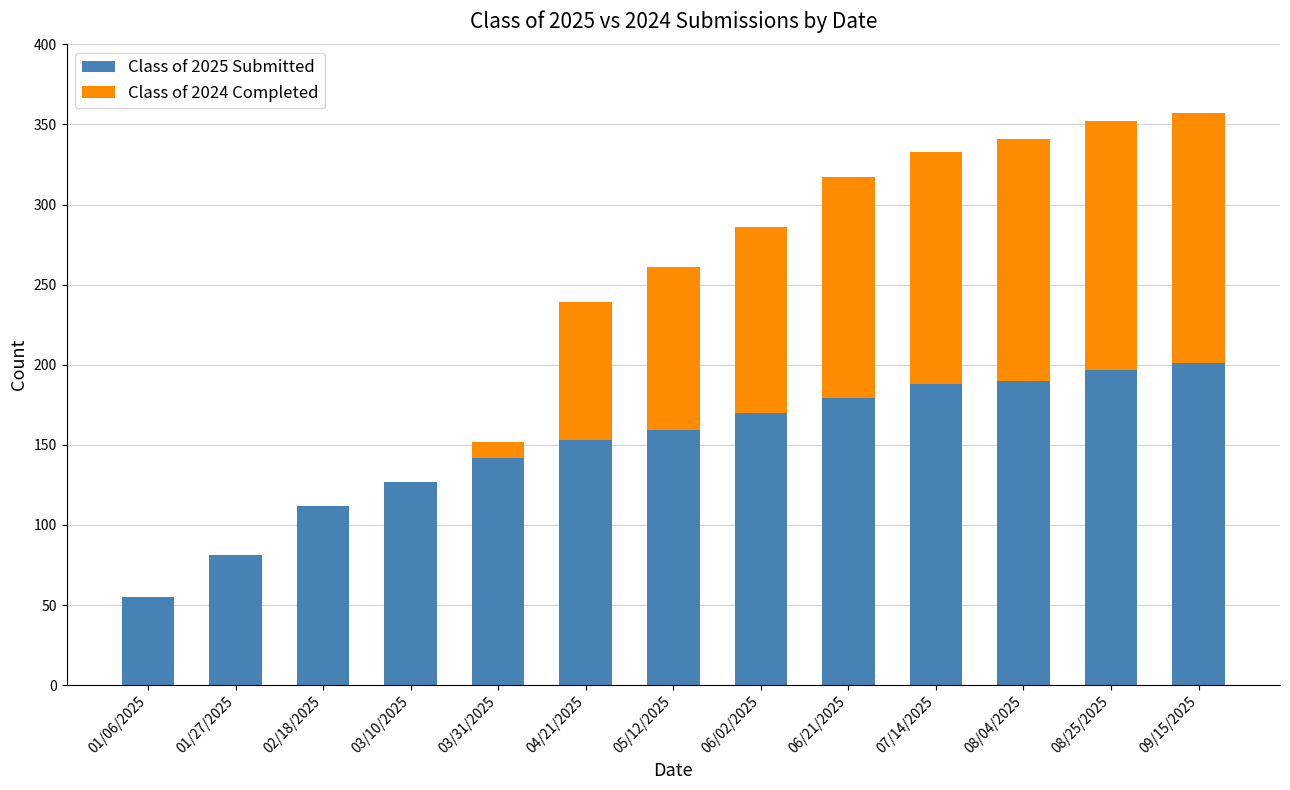

How many series are shown in this chart?

2